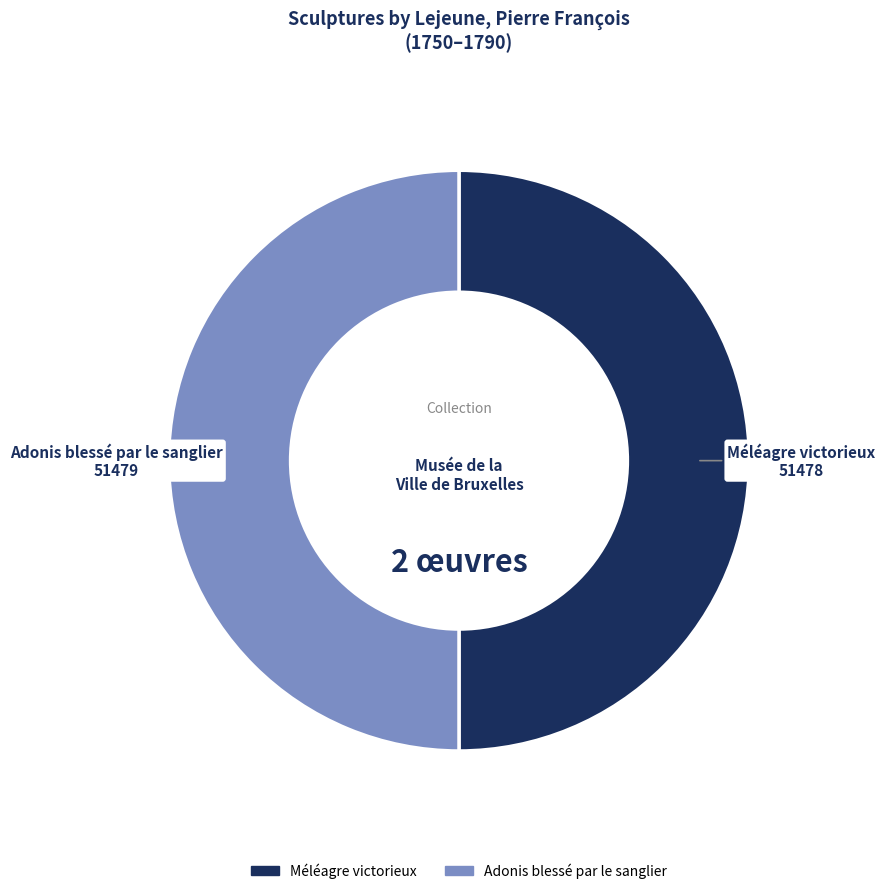

Approximately how many times larger is the value at Méléagre victorieux compared to Adonis blessé par le sanglier?

1.0